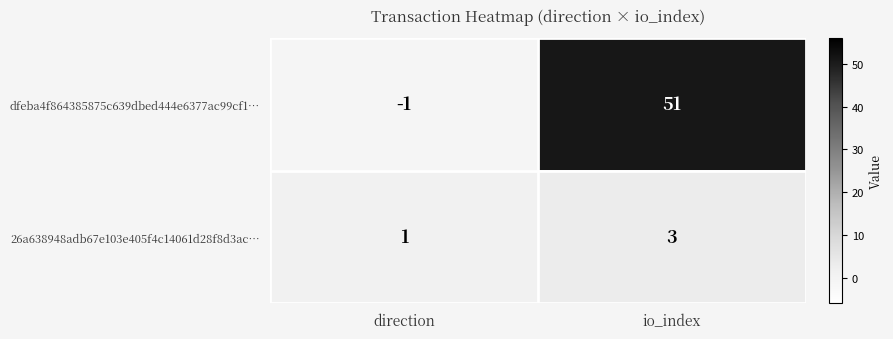

How many values in dfeba4f864385875c639dbed444e6377ac99cf1… are below zero?

1